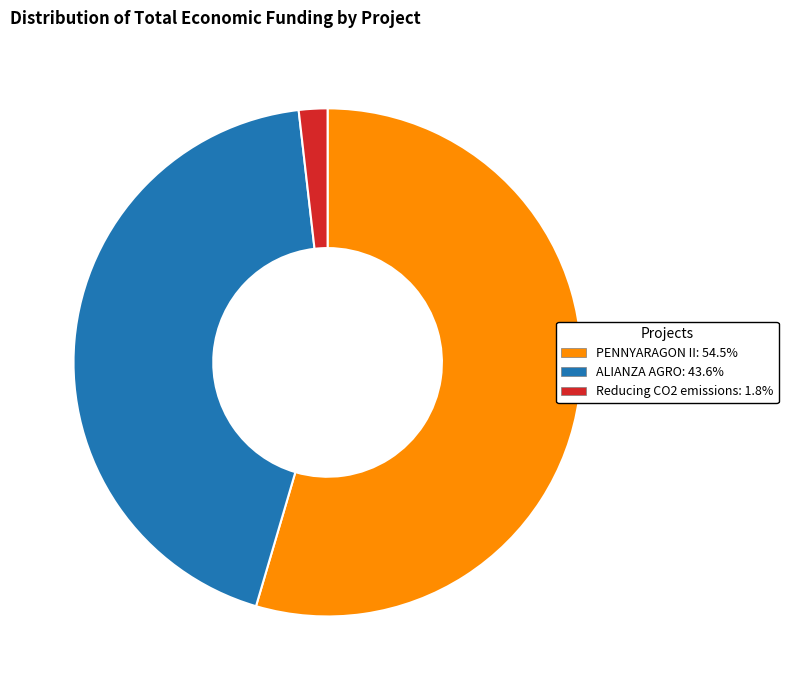

How many slices are in this pie chart?

3